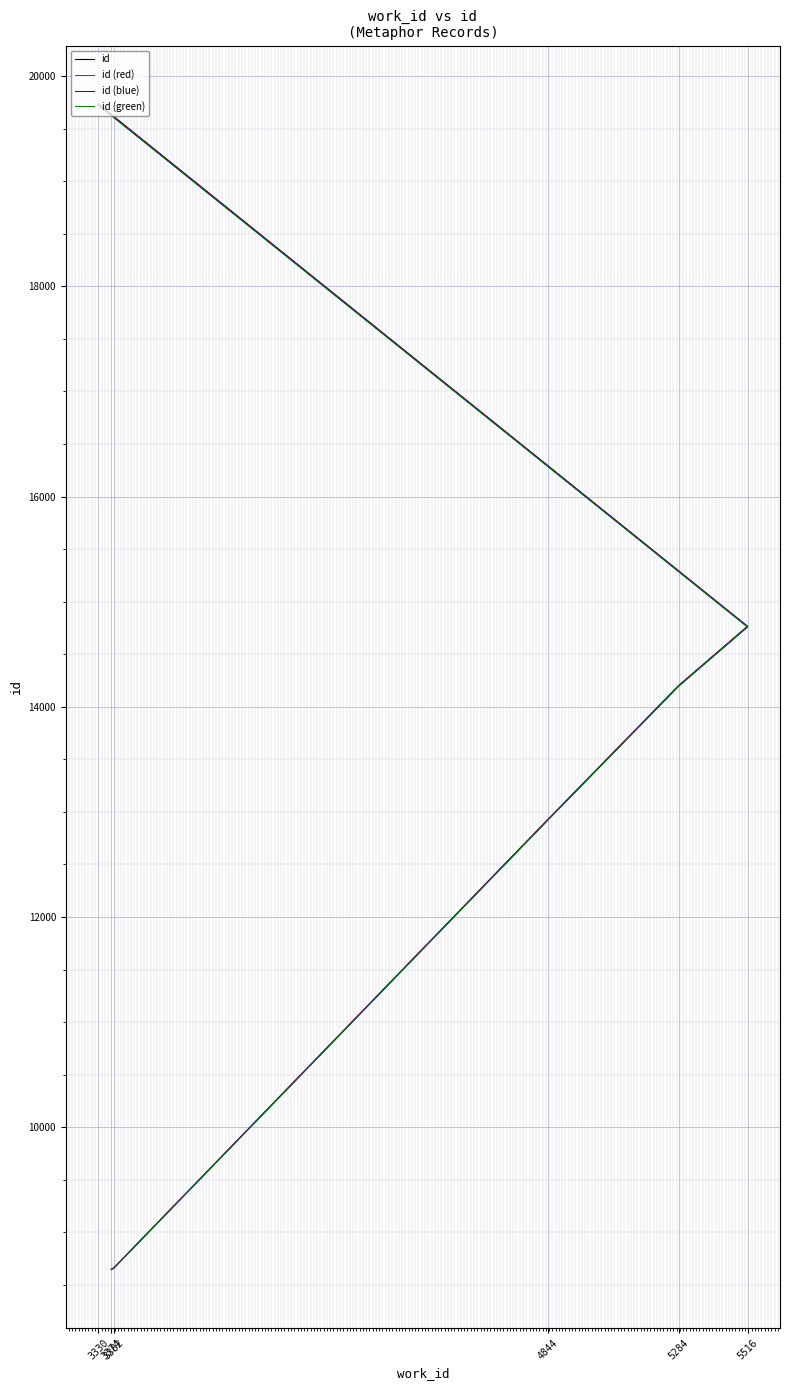

True or false: id and id (red) cross at least once.

False